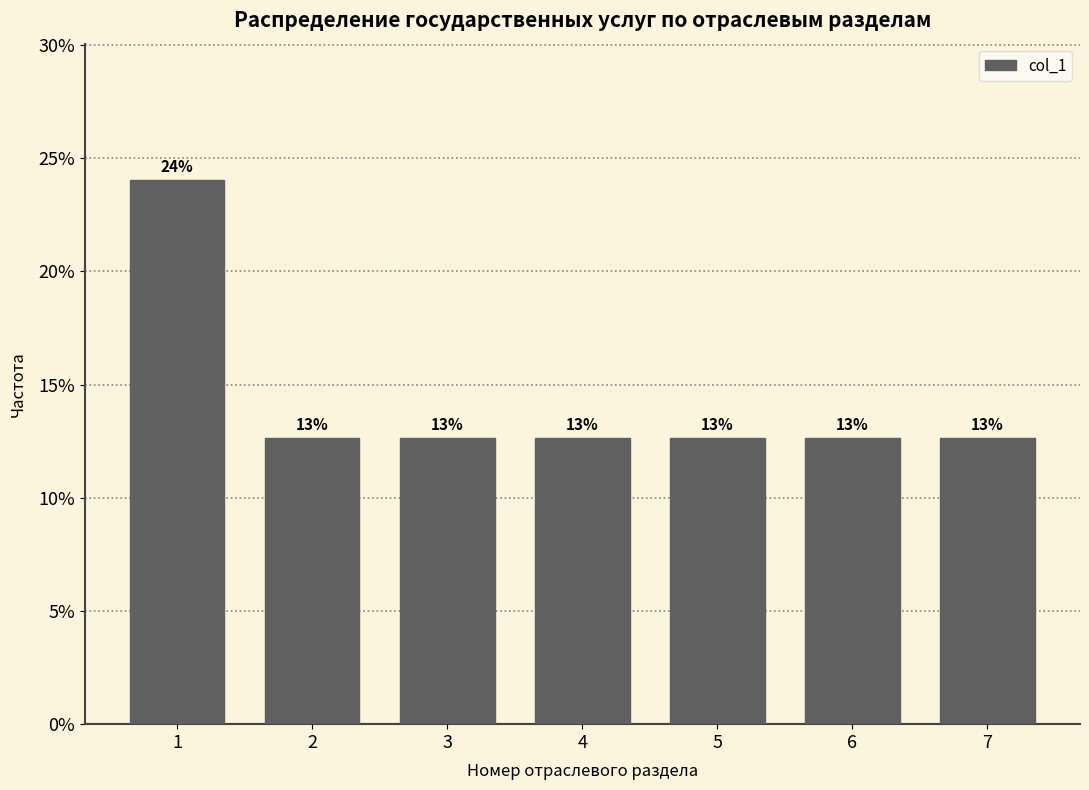

Does the chart contain any negative values?

No